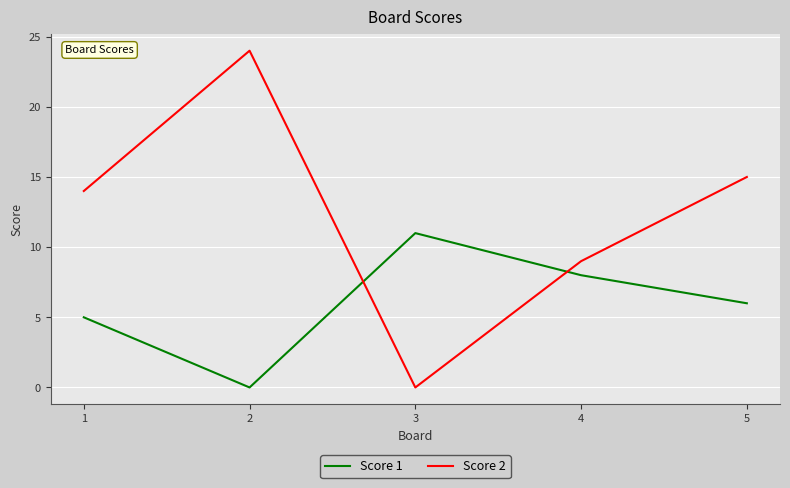

At which category does the chart reach its peak across all series?

2